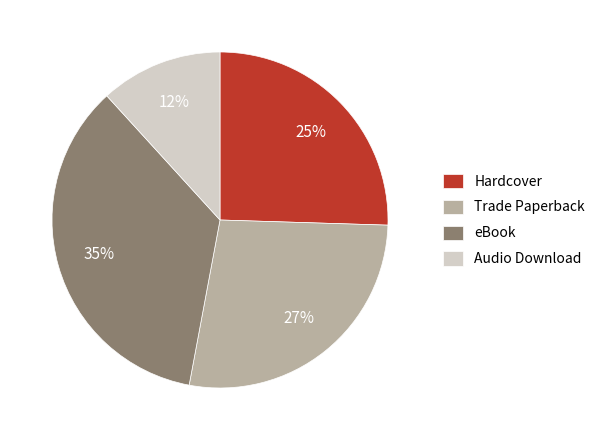

Between Audio Download and eBook, which is larger?

eBook